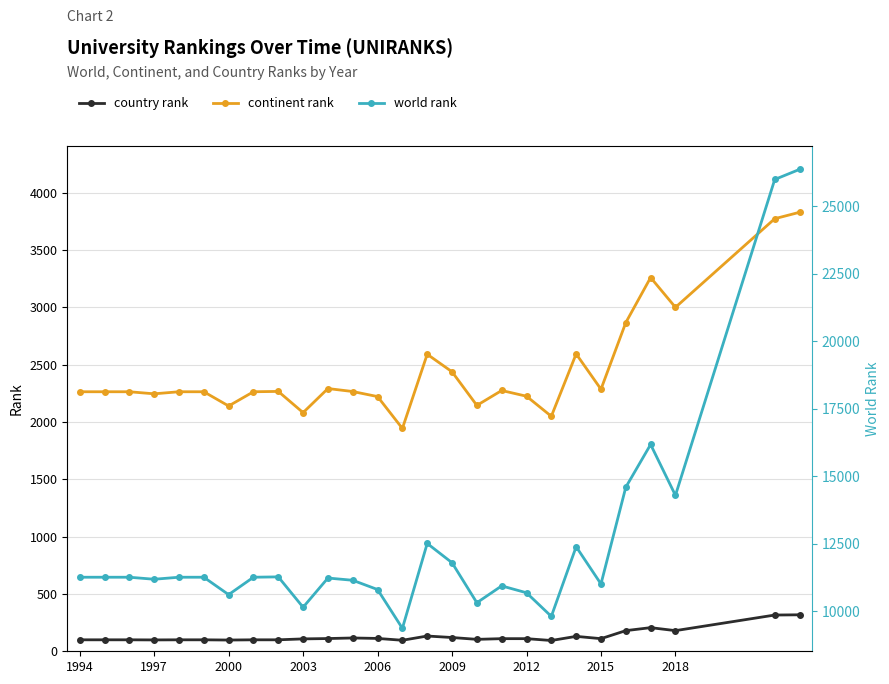

True or false: country rank and continent rank cross at least once.

False